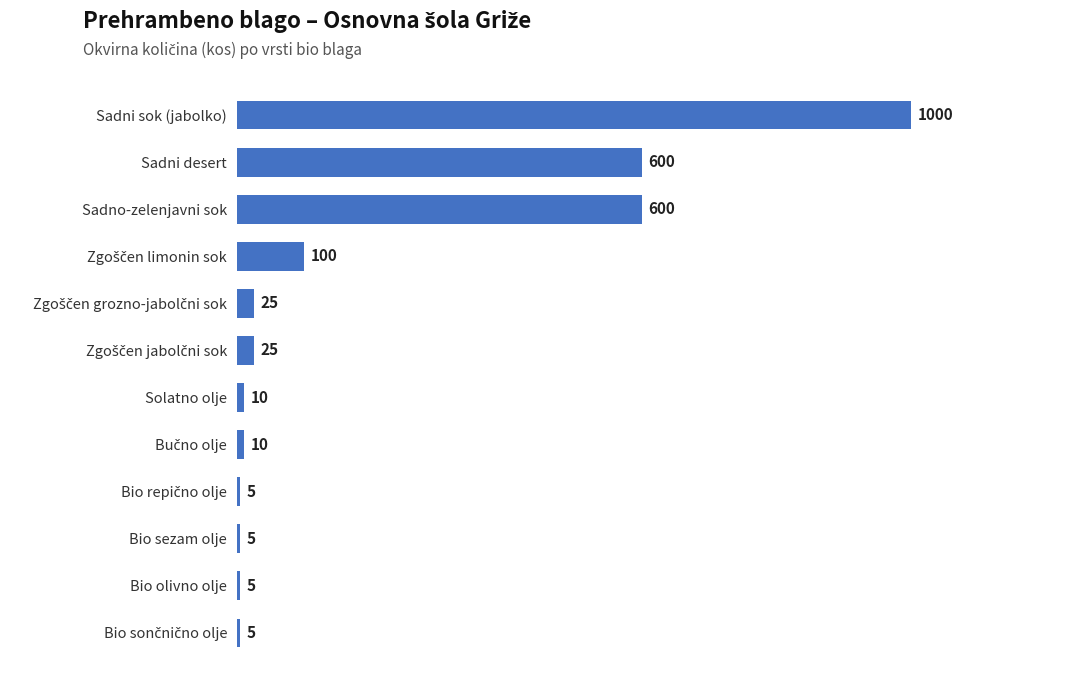

What is the average value?

199